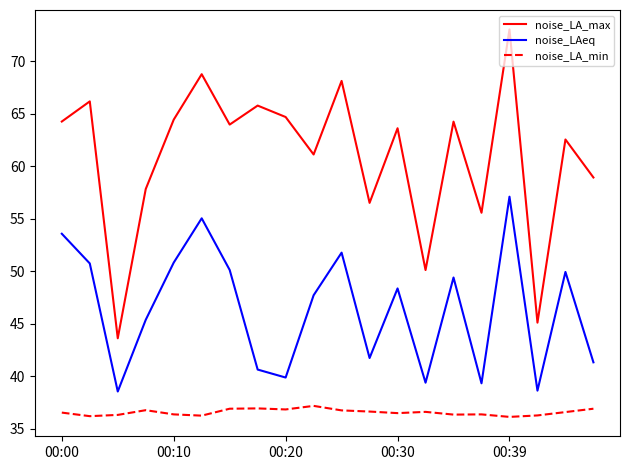

Rank the series by their average value, from lowest to highest.

noise_LA_min, noise_LAeq, noise_LA_max